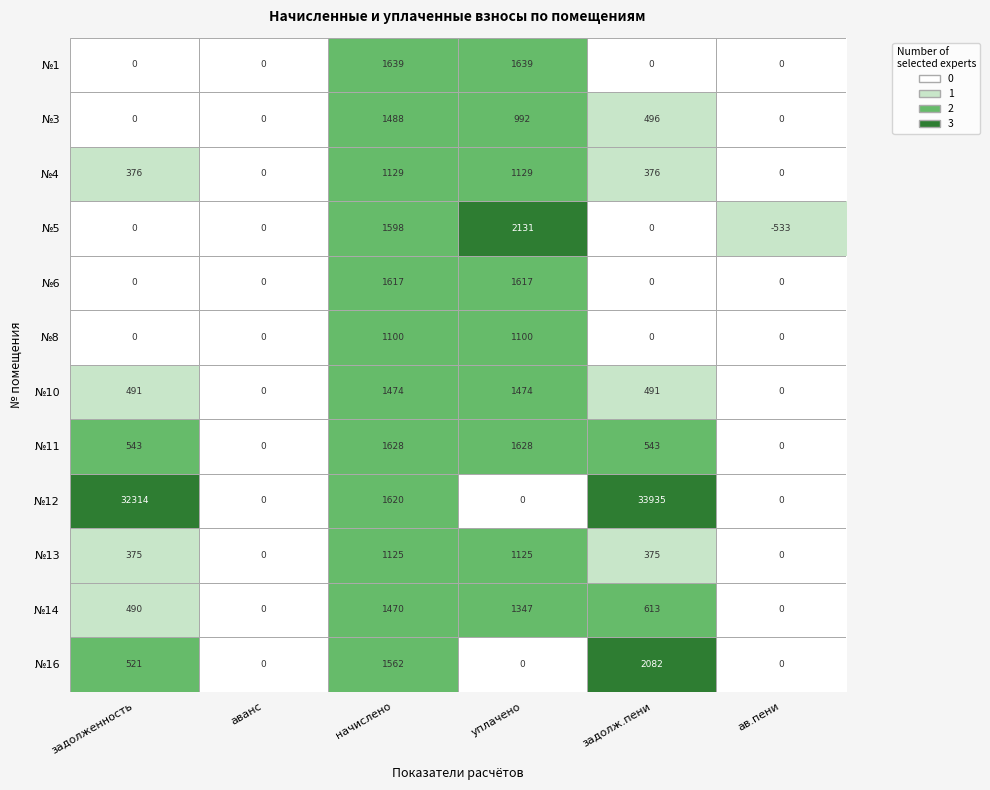

True or false: №8 has a value of 0 at аванс.

True